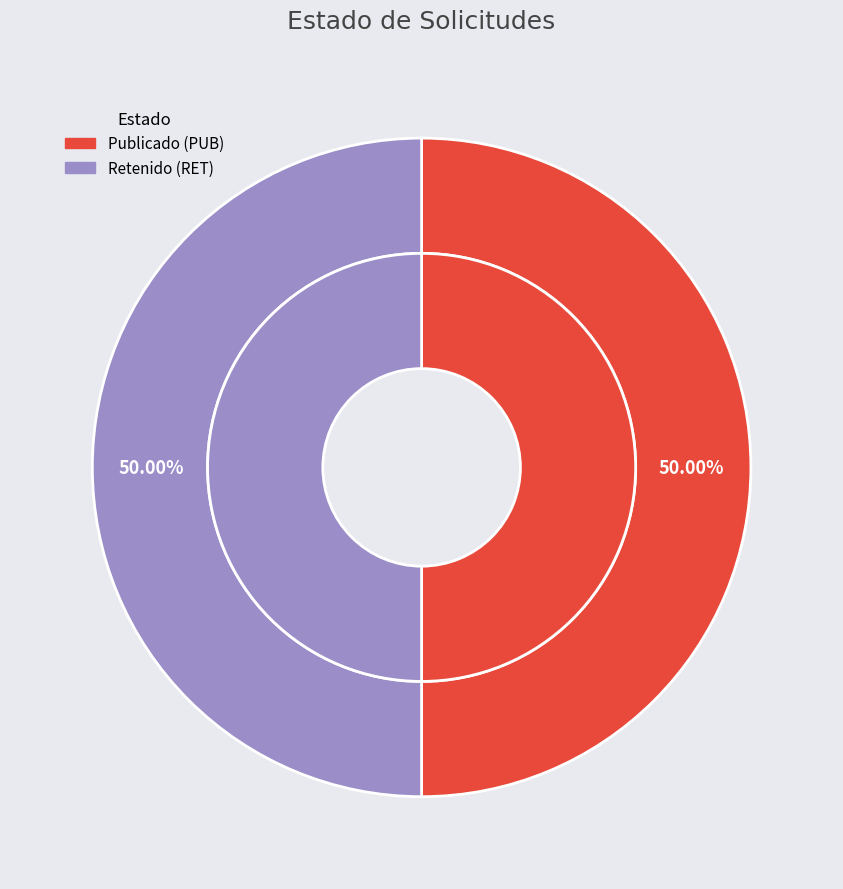

Between RET and PUB, which is larger?

PUB